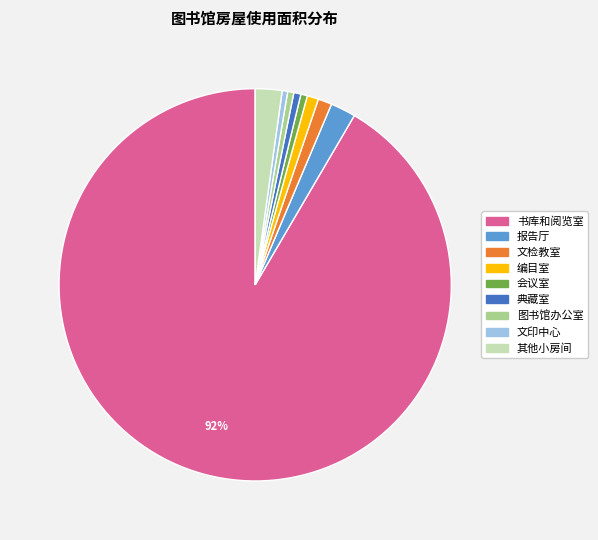

To the nearest percent, what is the difference between the largest and smallest slice percentages?

91%